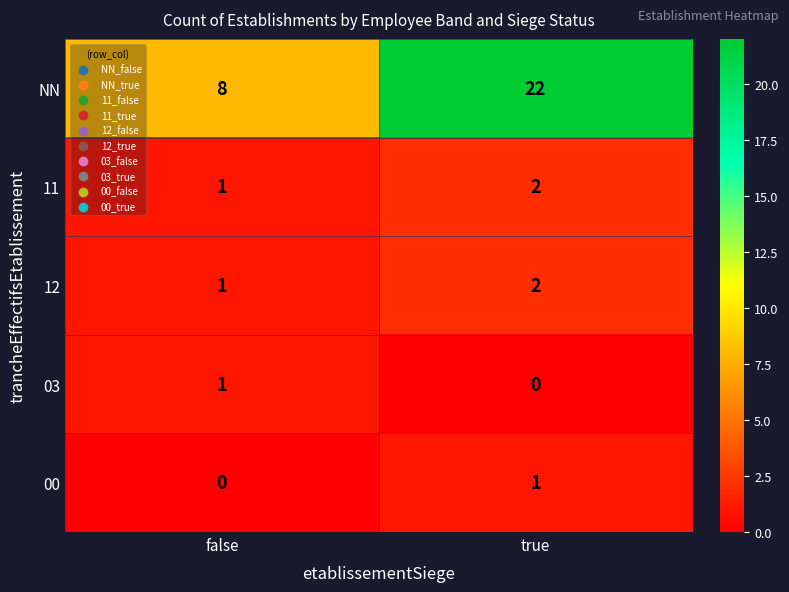

True or false: 03 has a value of 1 at false.

True